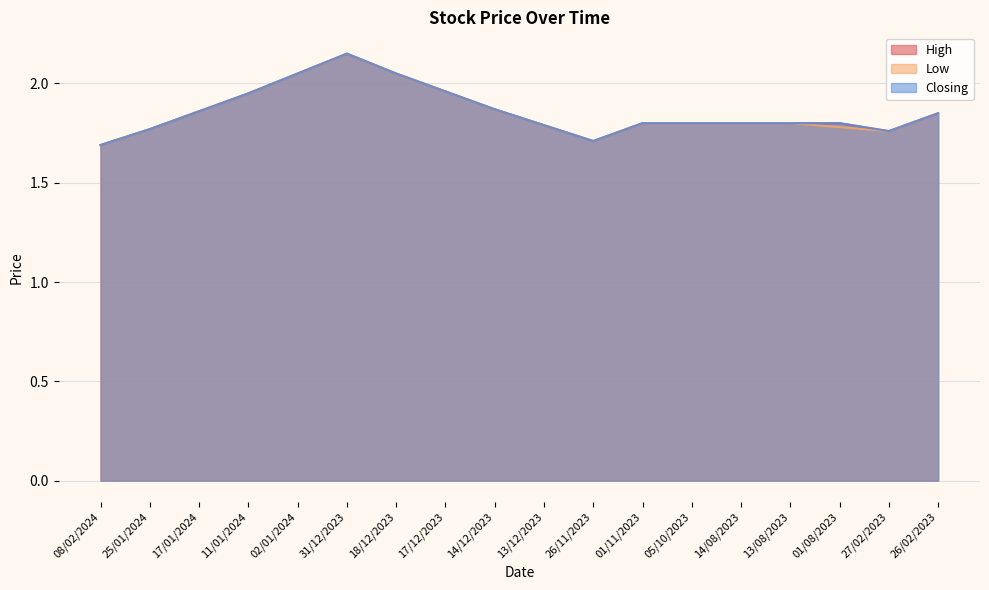

In Low, how many points are lower than both neighbors (excluding endpoints)?

2